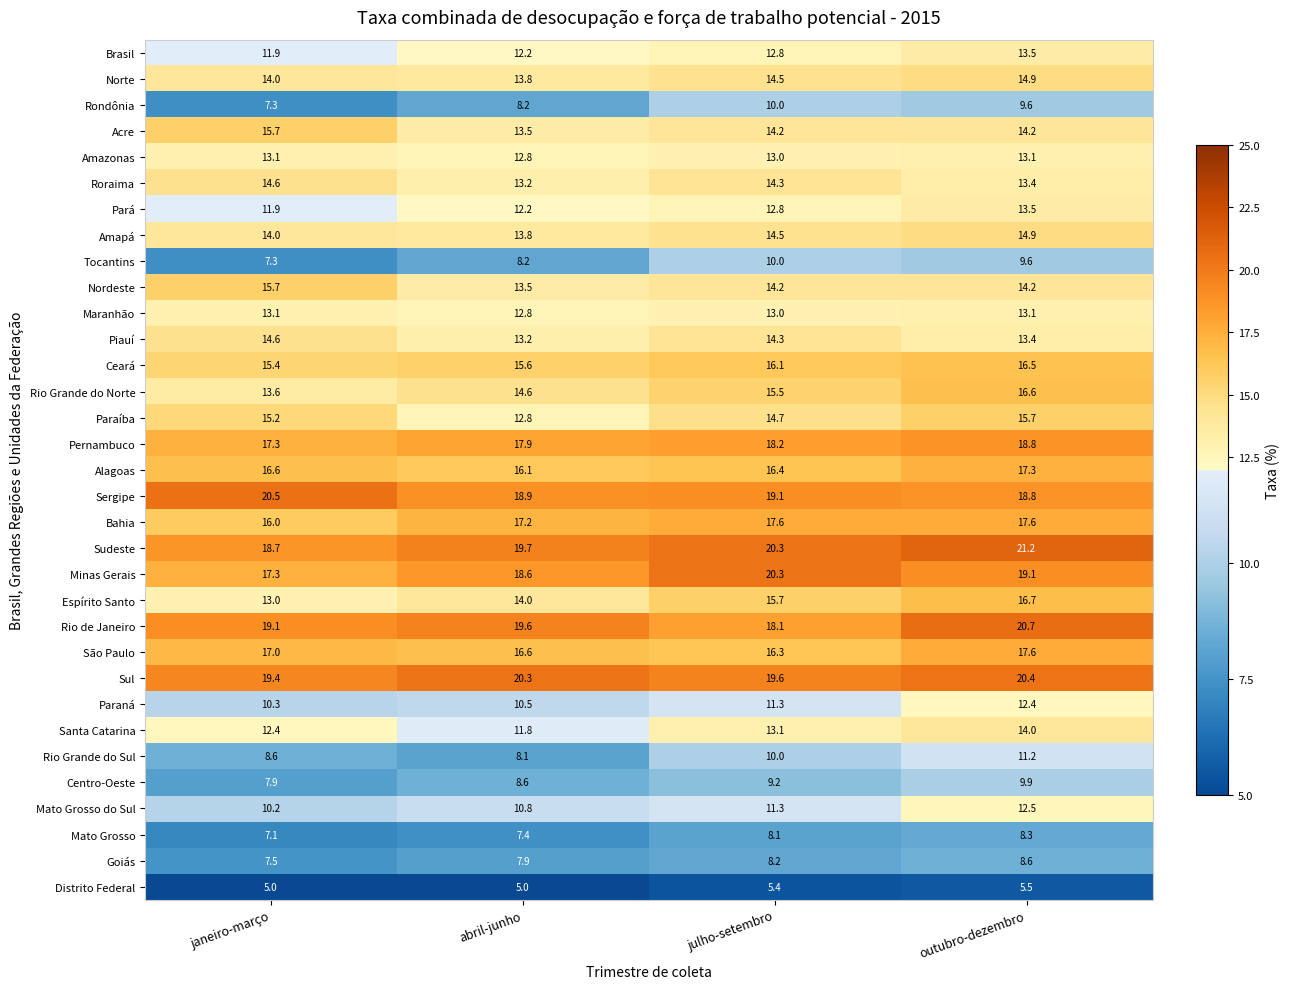

What is the maximum value shown in the chart?

21.2